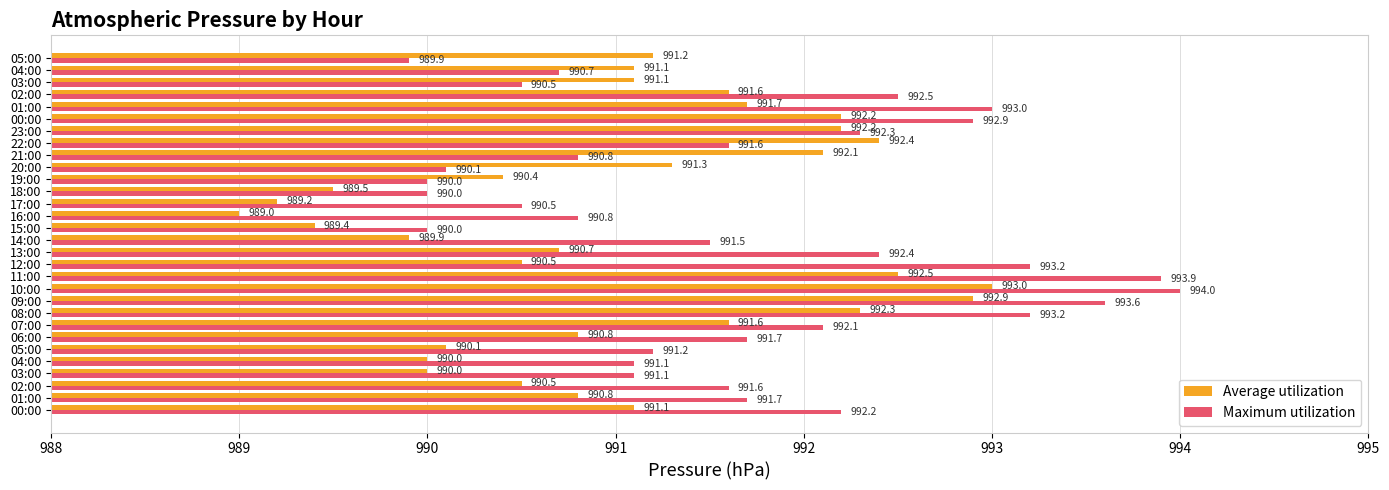

What are all the series names shown in the legend?

Average utilization, Maximum utilization